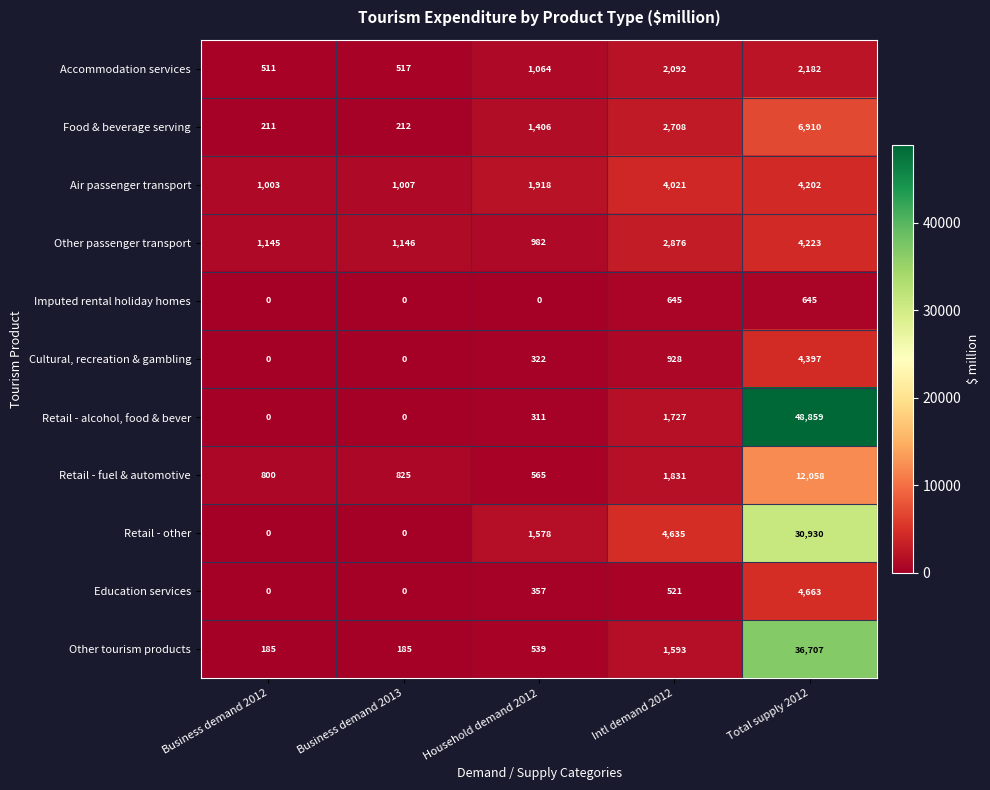

What is the difference between the second highest and minimum values in the Other passenger transport series?

1894